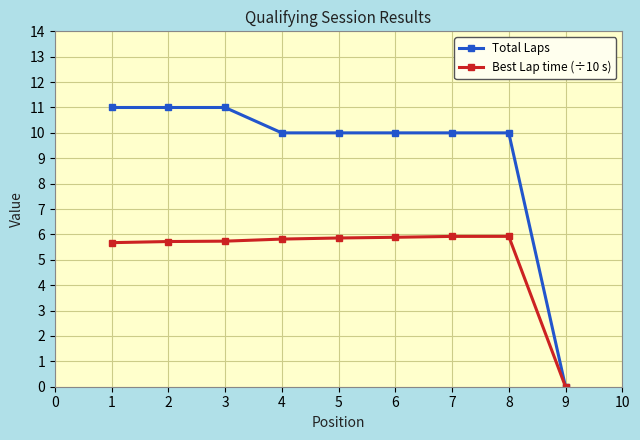

What is the value of the Total Laps point at the 2nd from the left?

11.0